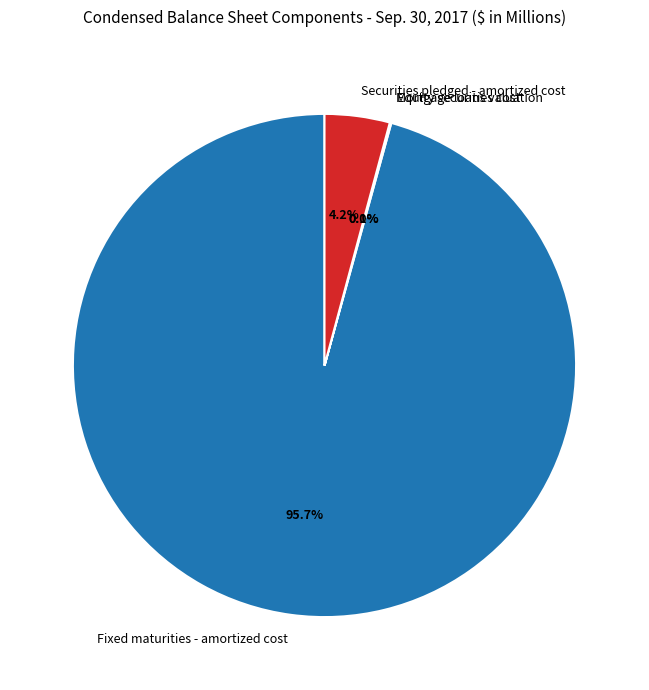

Which category accounts for the majority?

Fixed maturities - amortized cost